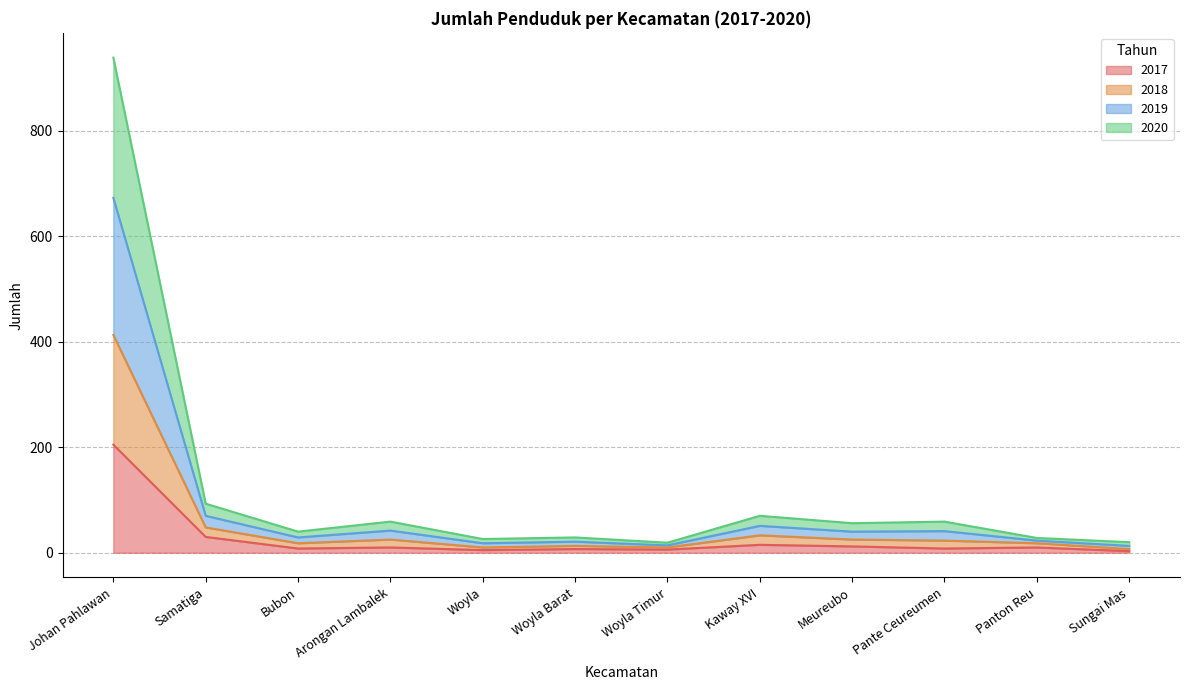

In 2018, how many points are lower than both neighbors (excluding endpoints)?

4